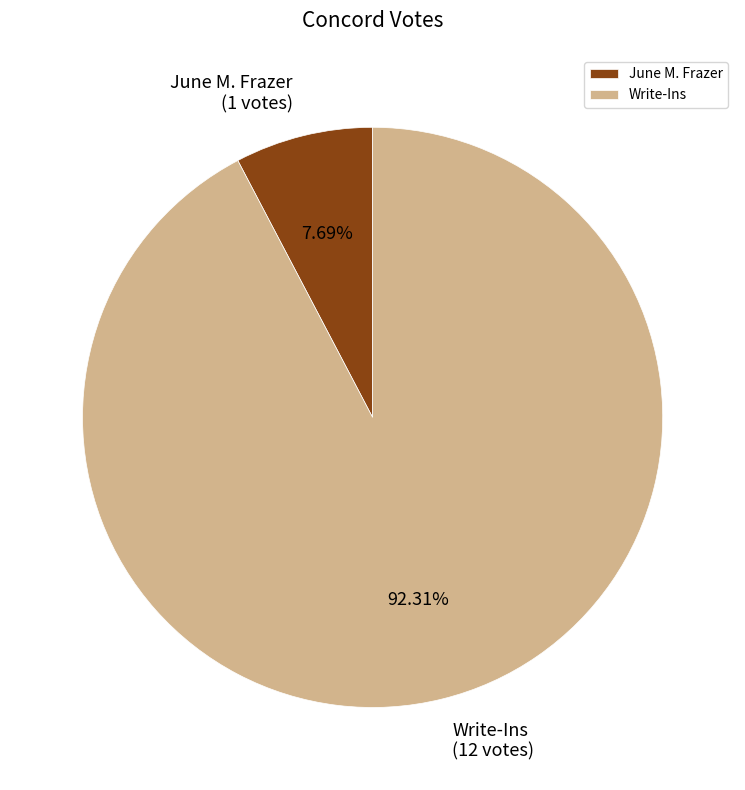

Rank the categories by value from lowest to highest.

June M. Frazer, Write-Ins